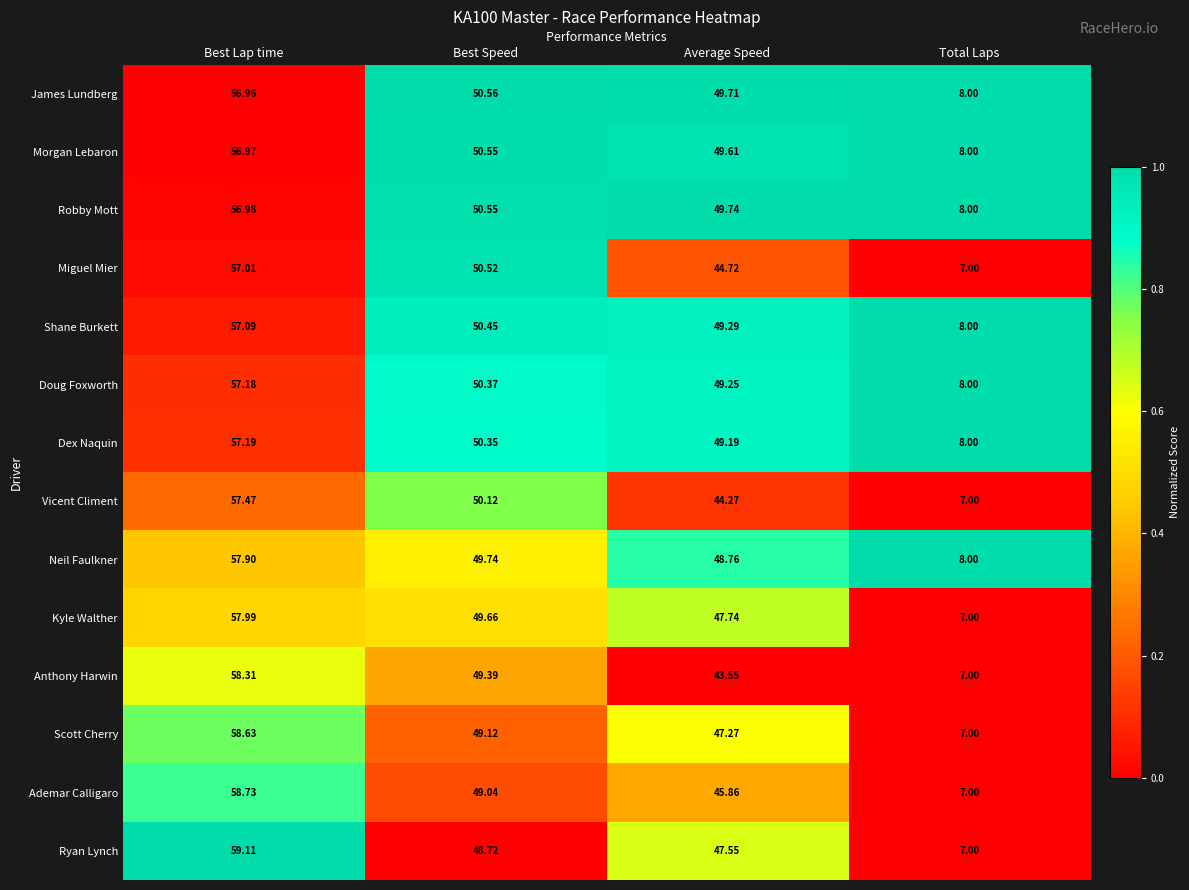

At which label does Kyle Walther first exceed 49?

Best Lap time